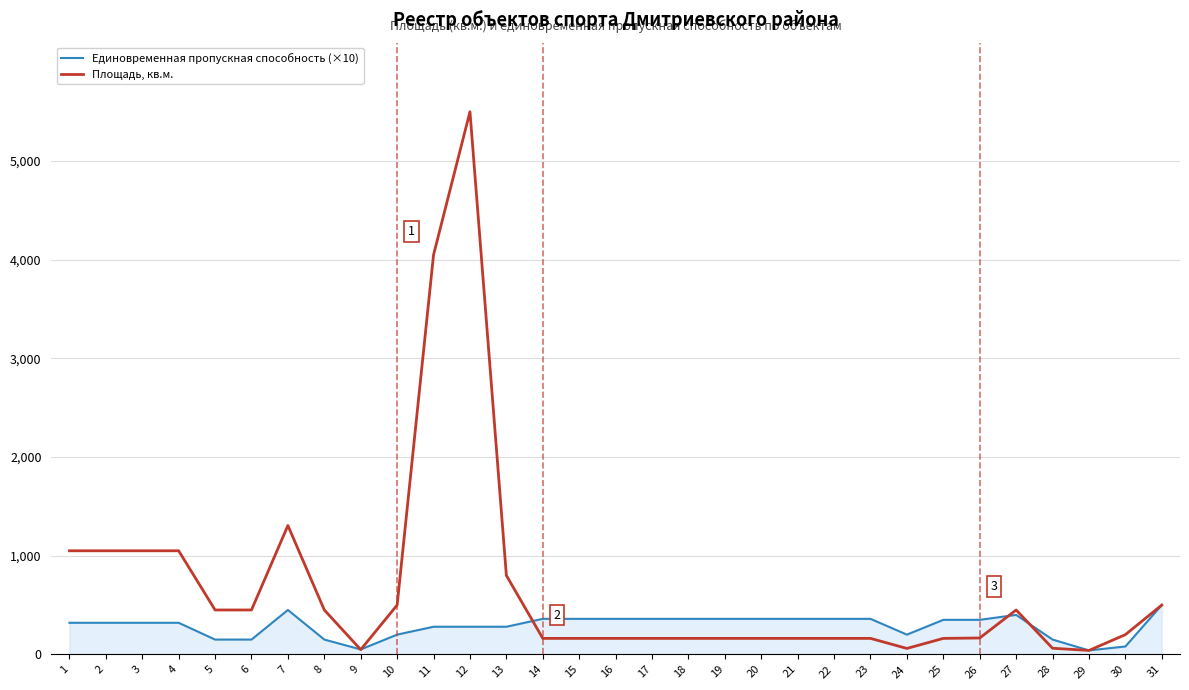

The value of Единовременная пропускная способность (×10) at 21 is 360. True or false?

True